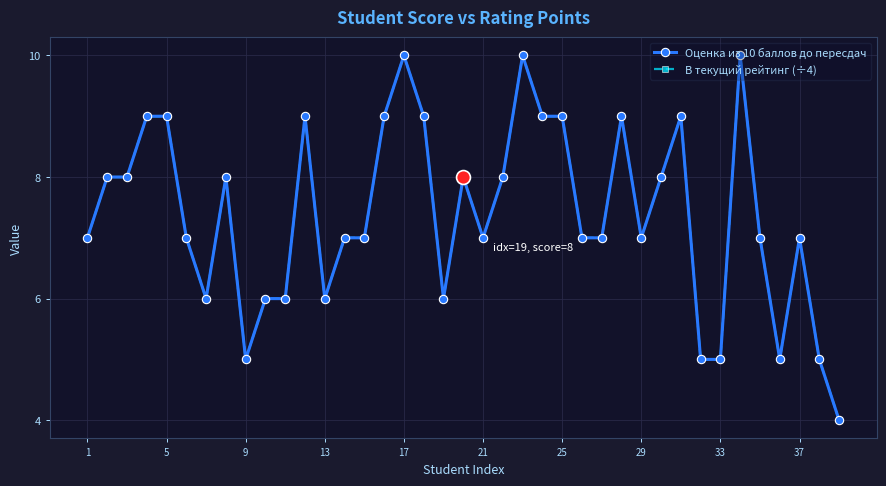

Is this an area chart (filled region under the line)?

No